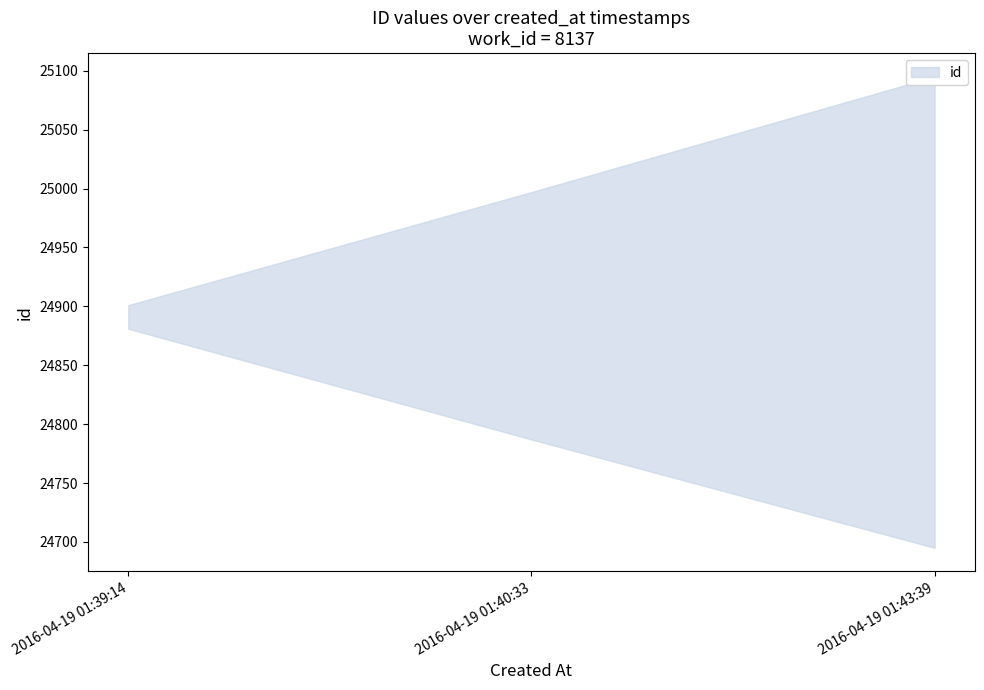

What value does the data have at 2016-04-19 01:40:33?

24892